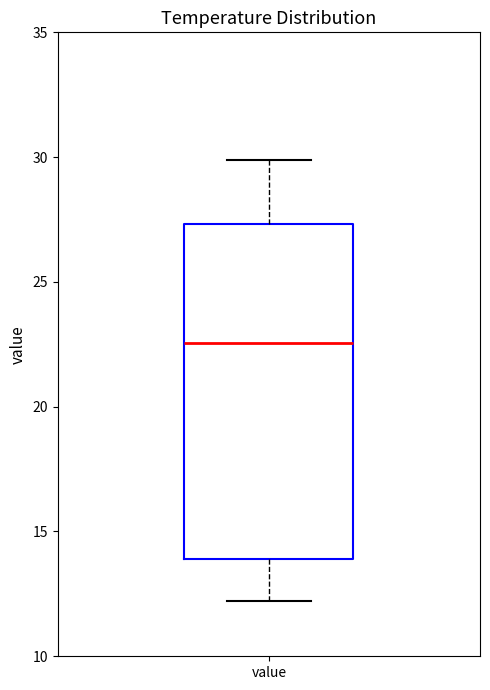

Where does the upper whisker of the box for value end on the y-axis? The values are not printed on the chart, so give them approximately, as read against the axis.

30.0